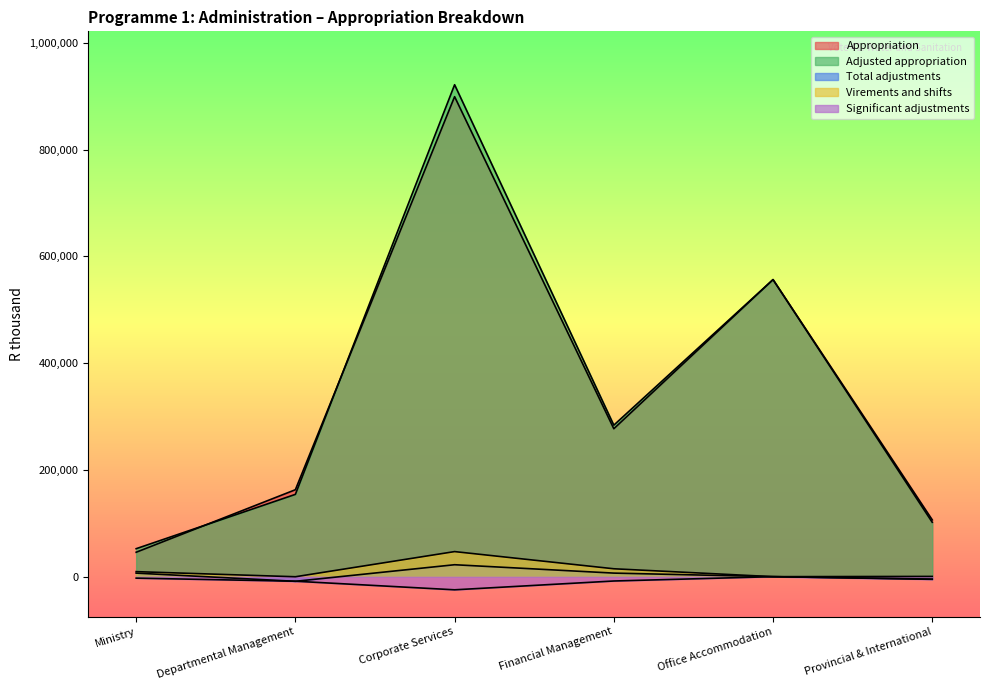

List the series in order of their peak value, highest first.

Adjusted appropriation, Appropriation, Virements and shifts, Total adjustments, Significant adjustments